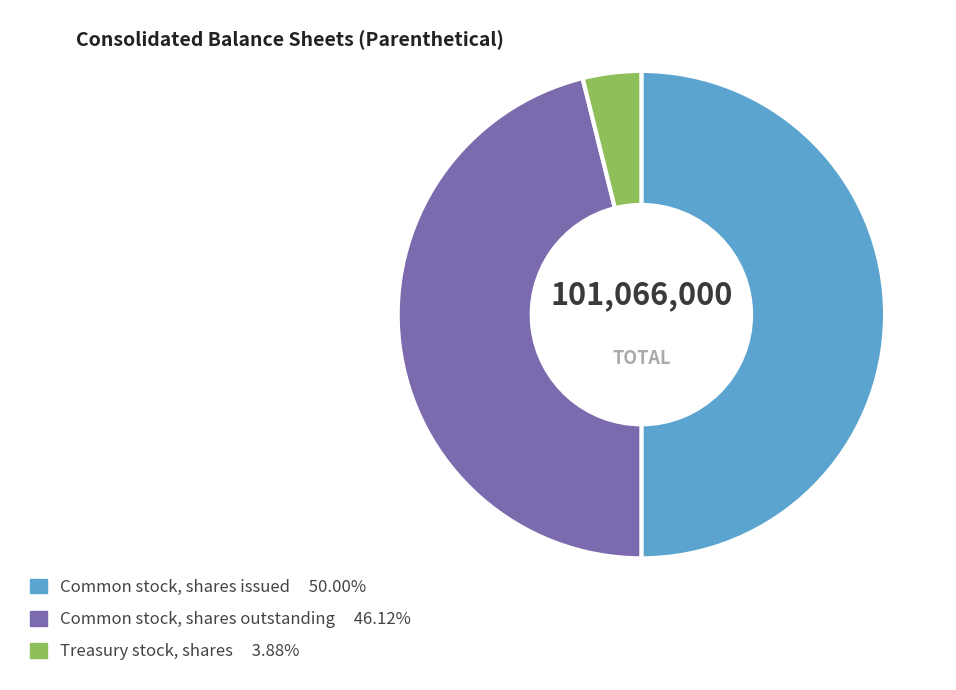

Is it true that Common stock, shares issued is 62% of the pie?

False